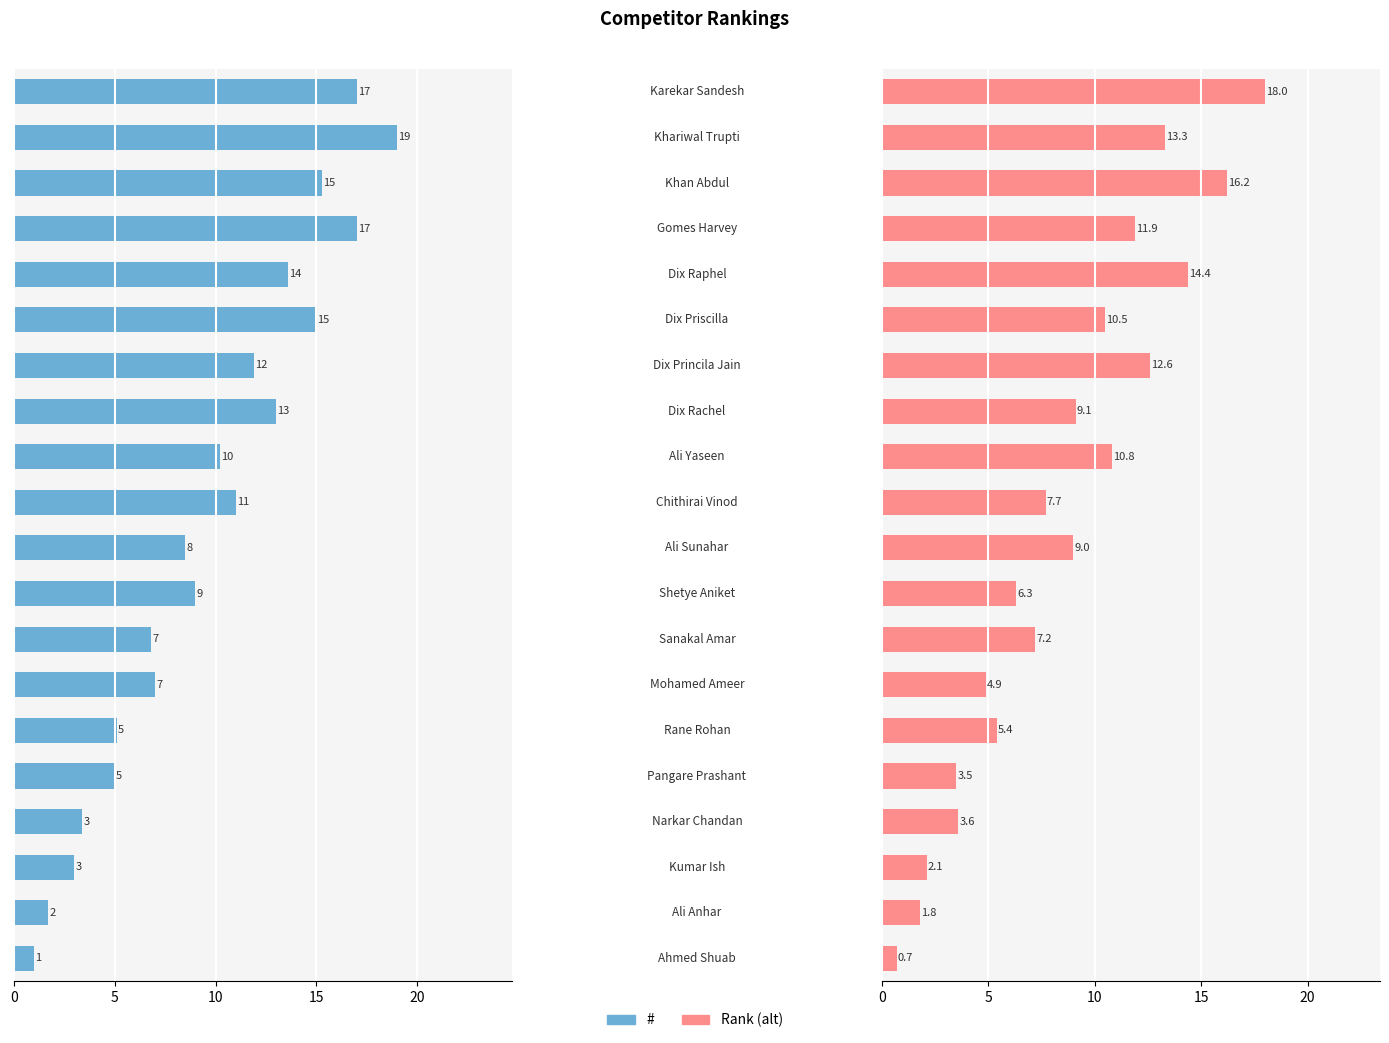

Does the chart contain any negative values?

No